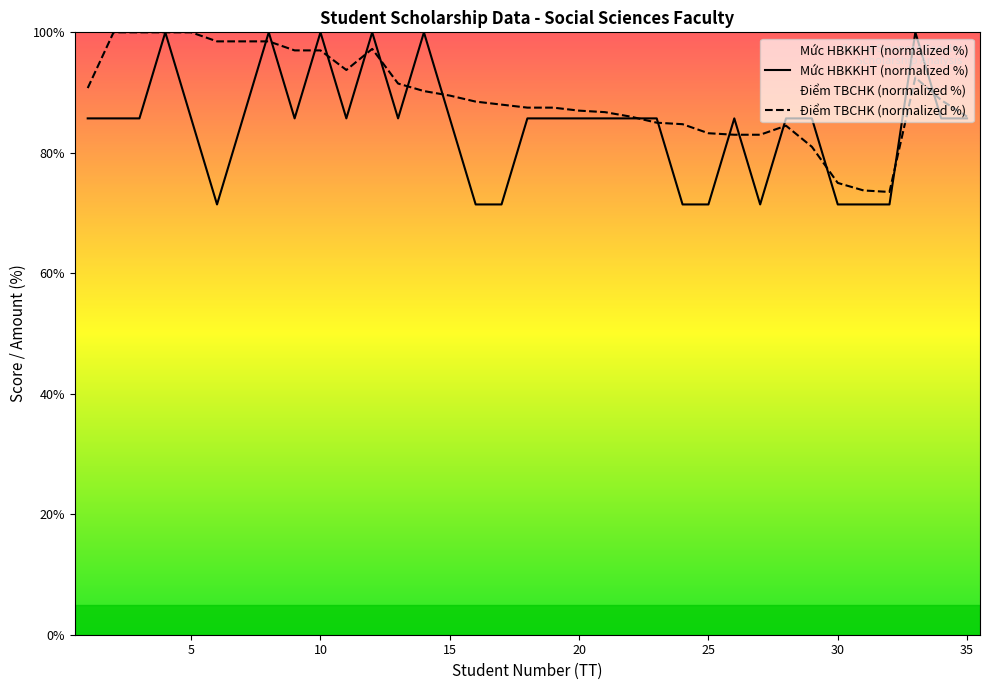

What is the difference between the highest and lowest values at 27?

11.6